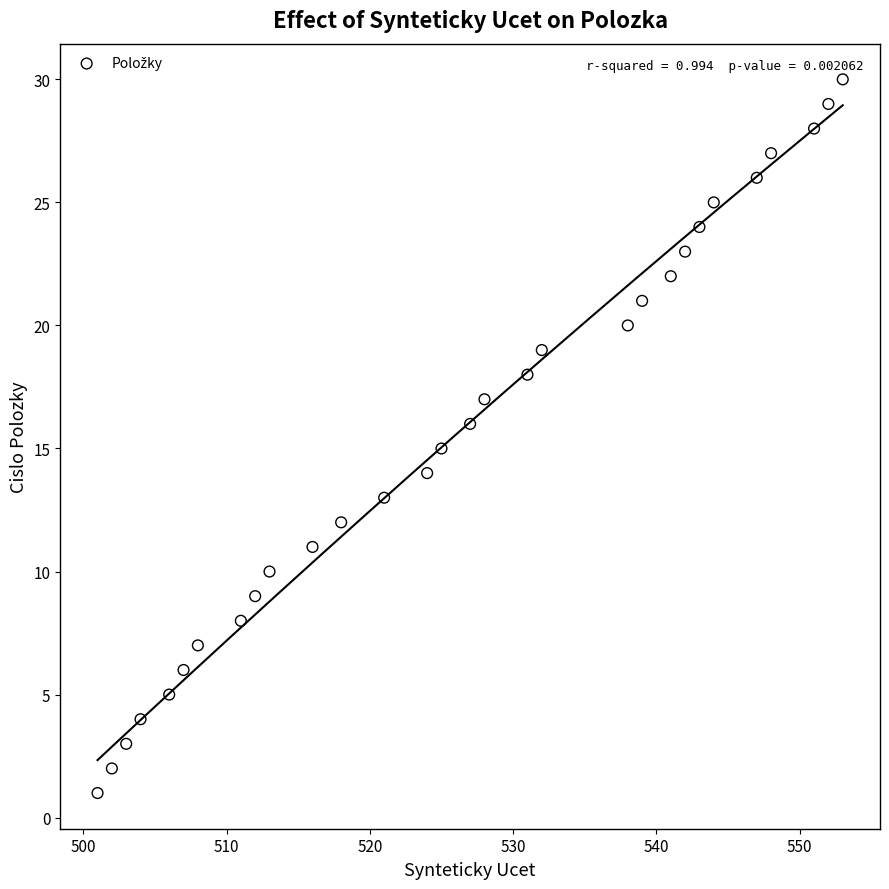

What is the range of Y values (max minus min)?

29